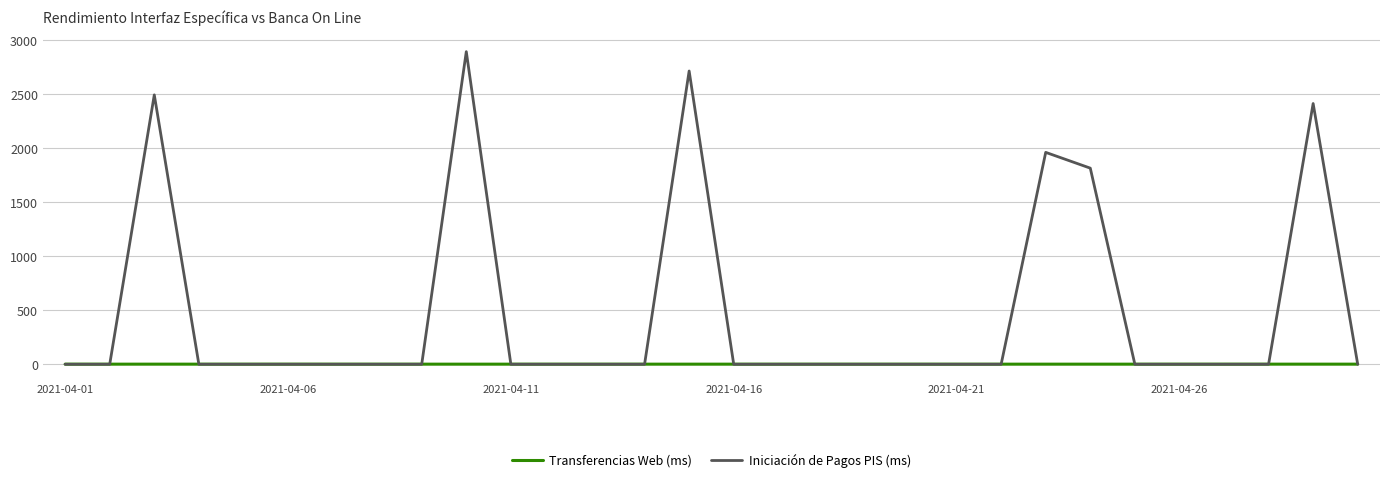

What is the lowest value of the Transferencias Web (ms) series?

0.9